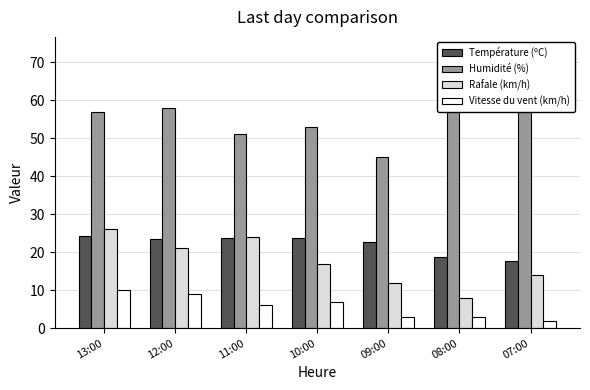

What is the spread (max minus min) of values at 11:00?

45.0